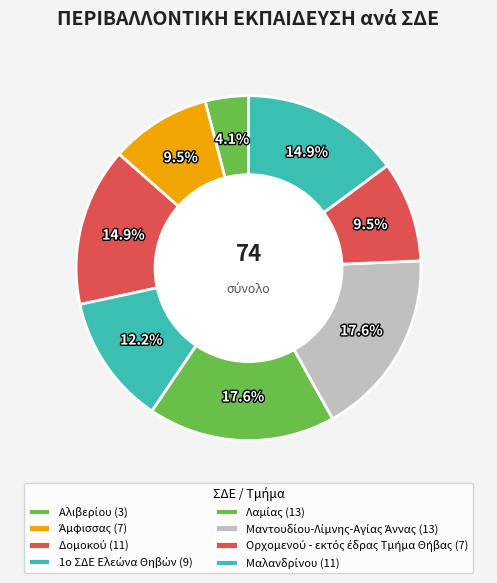

Count the number of slices in the pie.

8